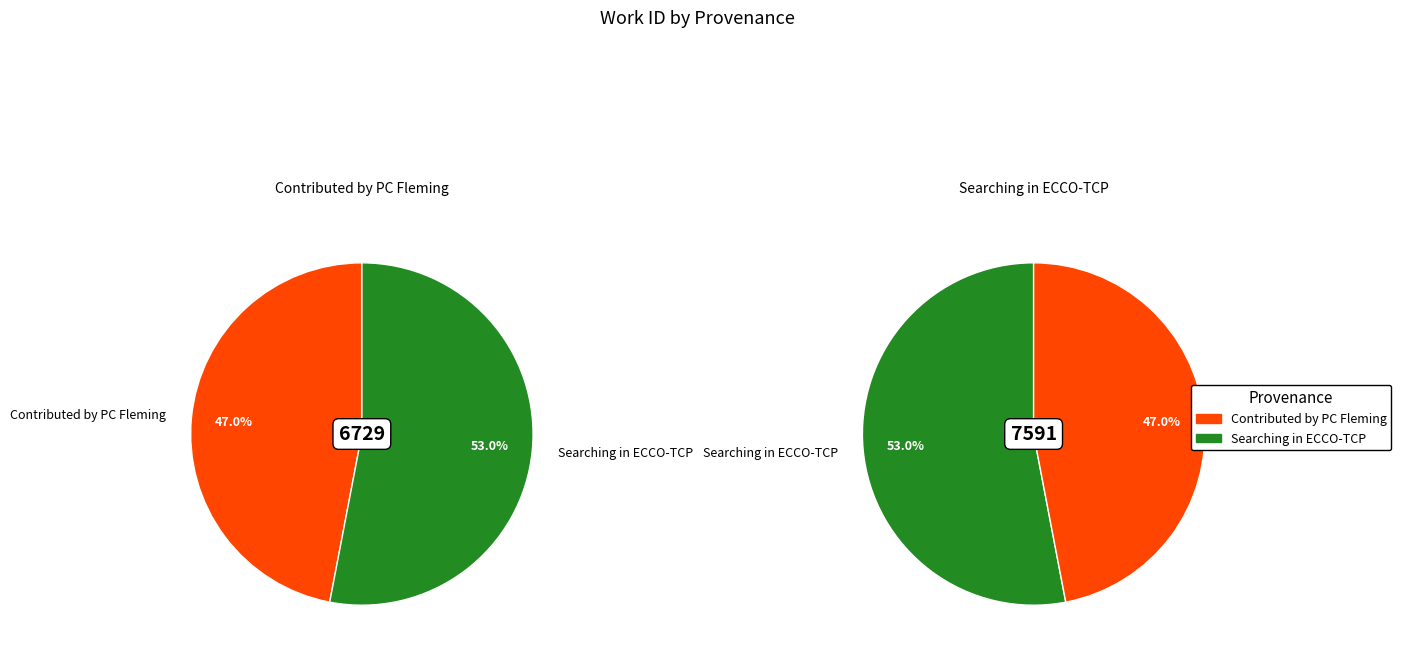

Between Searching in ECCO-TCP and Contributed by PC Fleming, which is larger?

Searching in ECCO-TCP